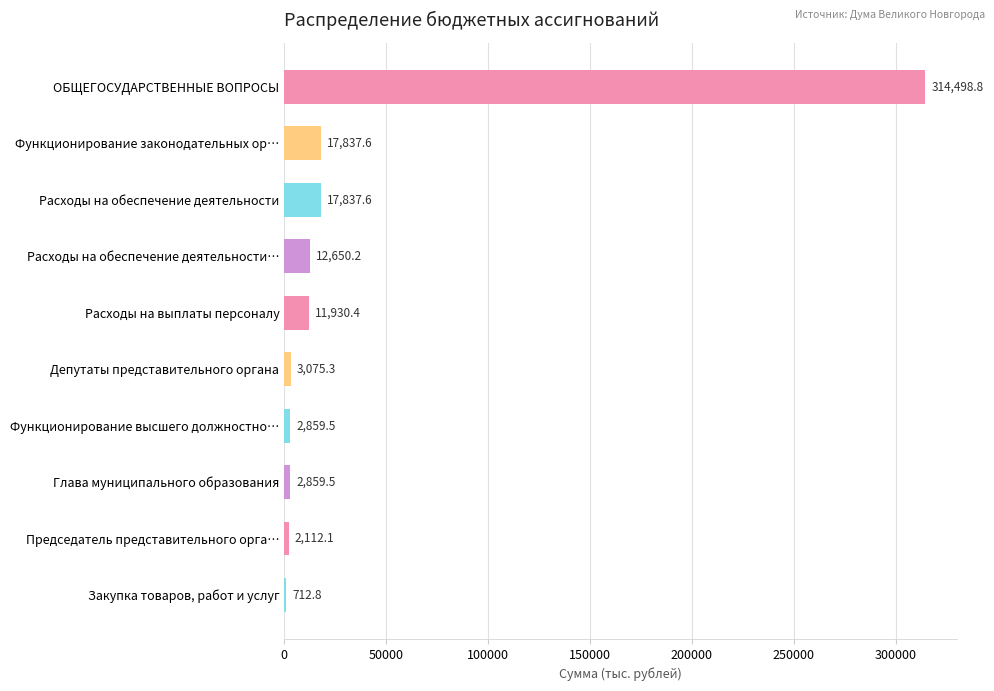

Reading bottom to top, list all the values displayed in this chart.

Закупка товаров, работ и услуг=712.8	Председатель представительного орга…=2112.1	Глава муниципального образования=2859.5	Функционирование высшего должностно…=2859.5	Депутаты представительного органа=3075.3	Расходы на выплаты персоналу=11930.4	Расходы на обеспечение деятельности…=12650.2	Расходы на обеспечение деятельности=17837.6	Функционирование законодательных ор…=17837.6	ОБЩЕГОСУДАРСТВЕННЫЕ ВОПРОСЫ=314498.8